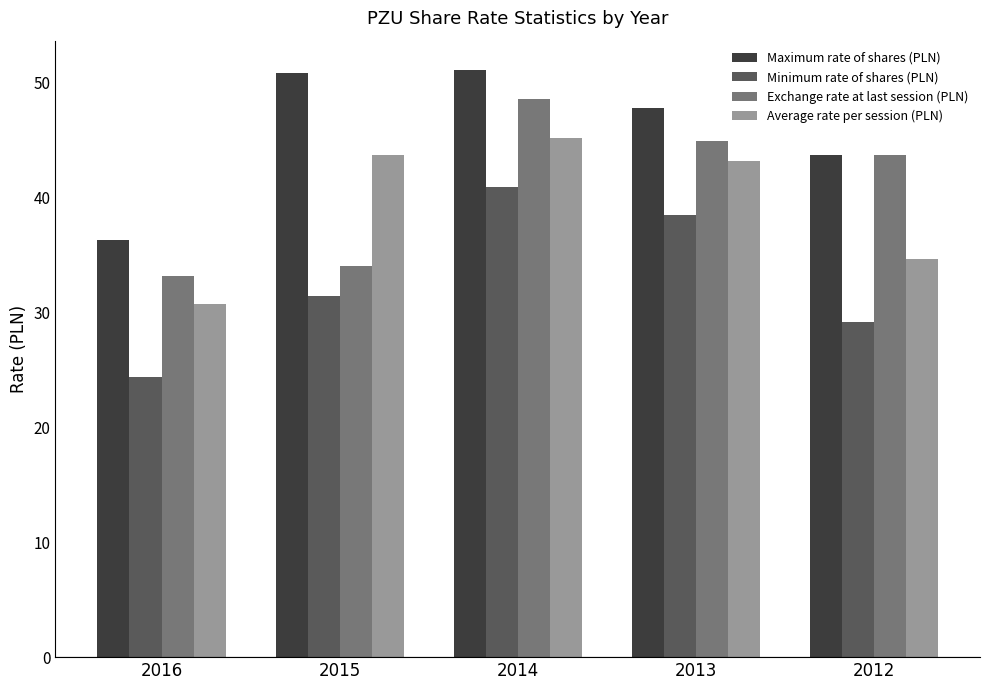

Rank the series at 2015 from highest to lowest value.

Maximum rate of shares (PLN), Average rate per session (PLN), Exchange rate at last session (PLN), Minimum rate of shares (PLN)